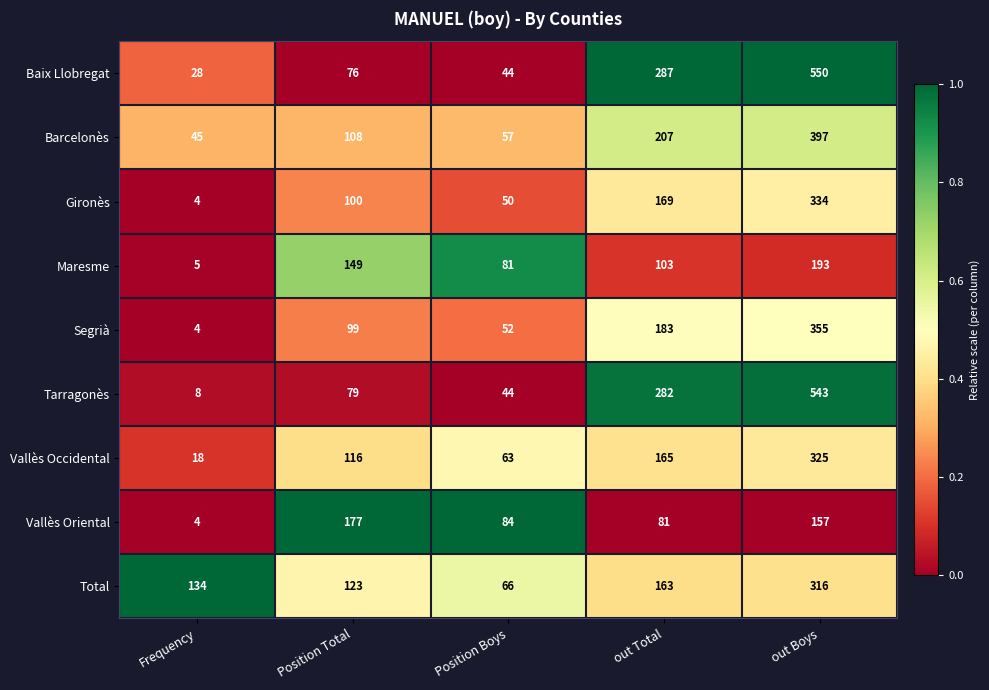

Which category has the highest value in the Tarragonès series?

out Boys